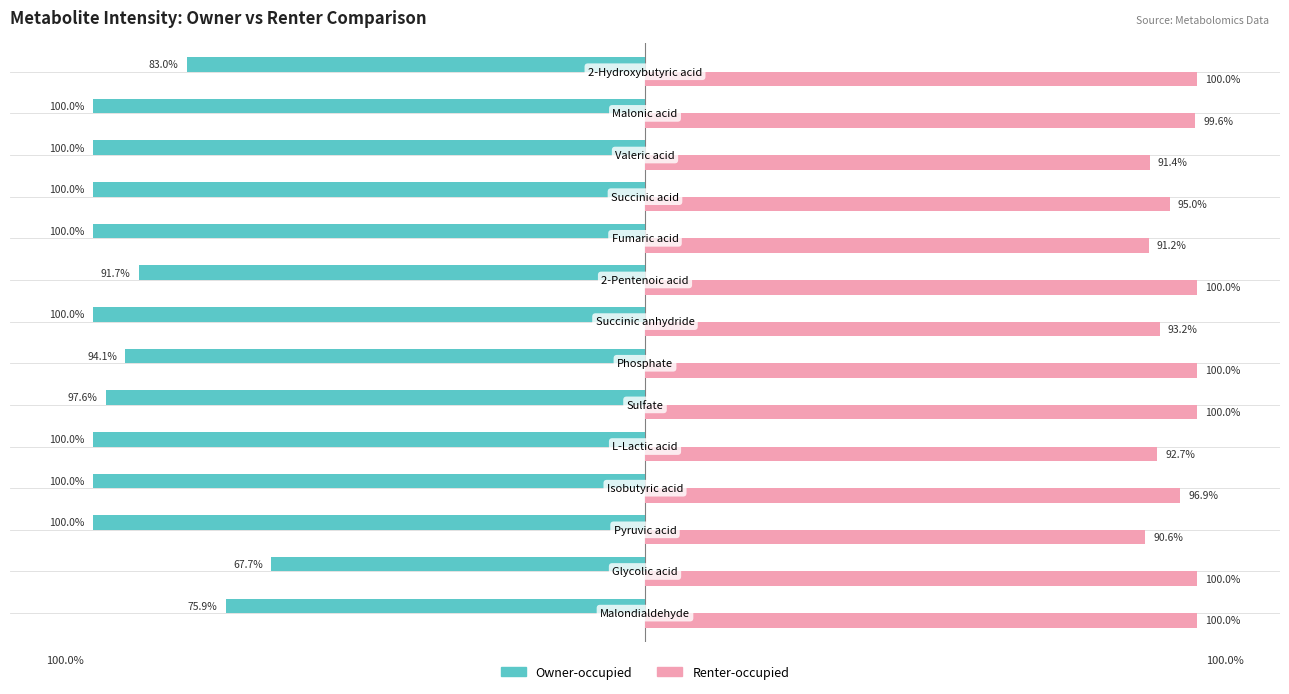

Rank the series by their maximum value, from lowest to highest.

Owner-occupied, Renter-occupied